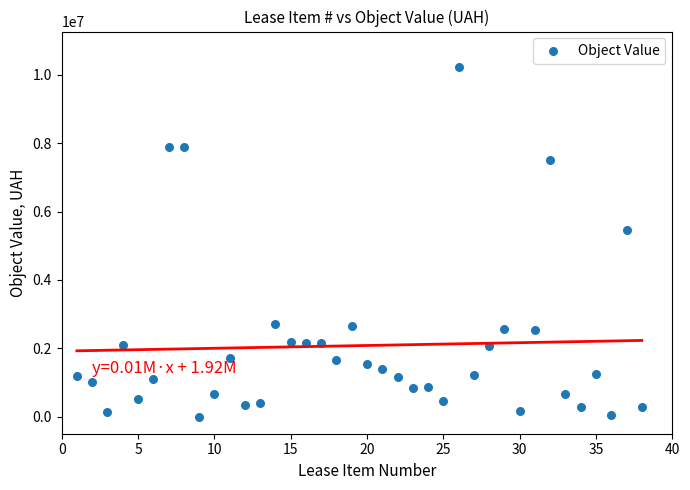

What Y value in the scatter plot is closest to 5123518?

5463123.8